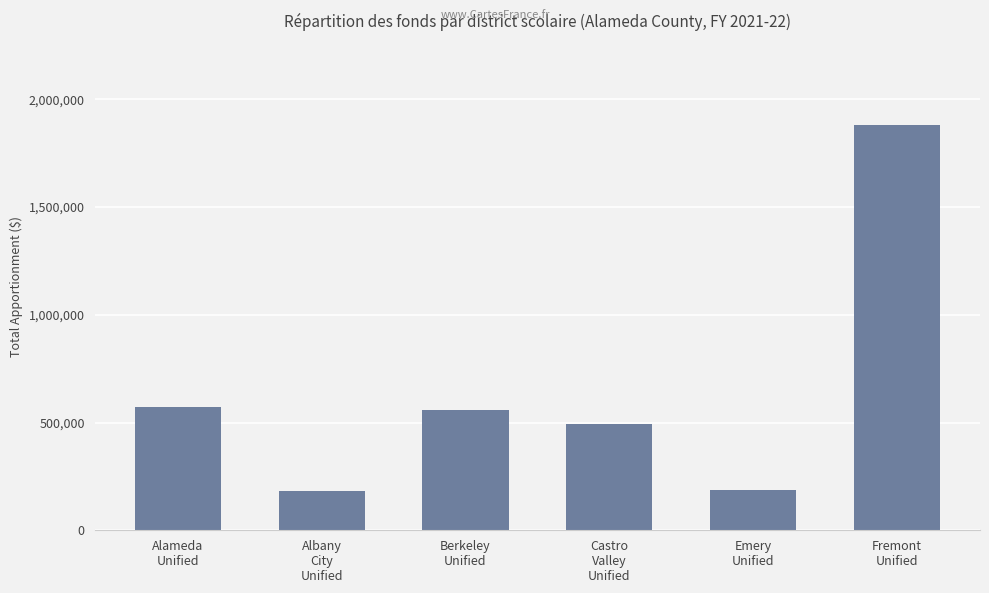

What is the greatest value displayed?

1881361